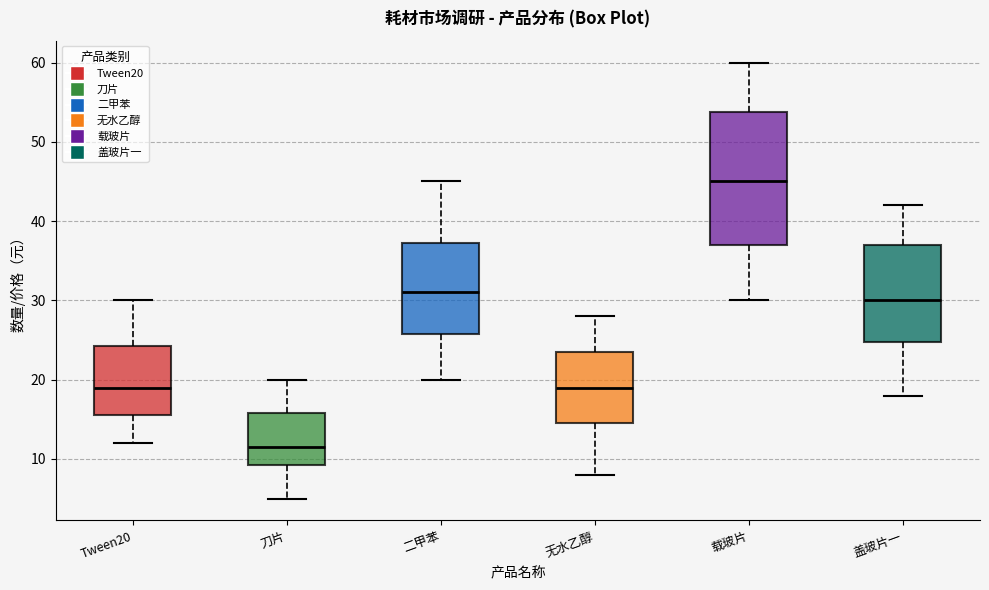

Where is the lower edge of the box for 二甲苯 on the y-axis? The values are not printed on the chart, so give them approximately, as read against the axis.

26